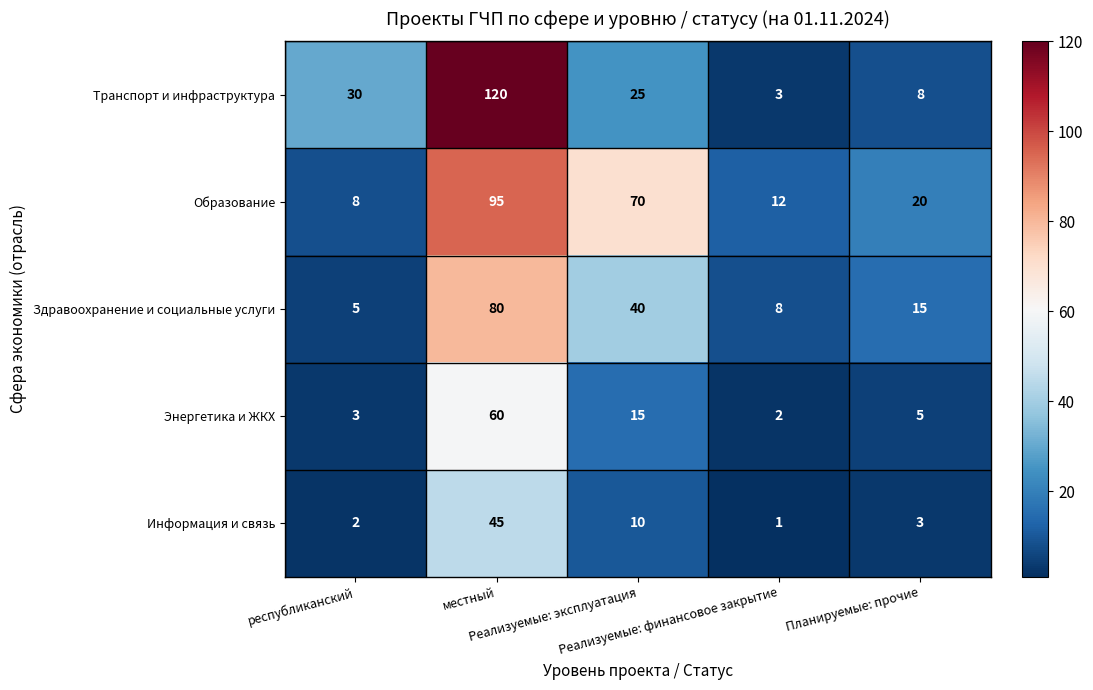

What is the total value across all series at республиканский?

48